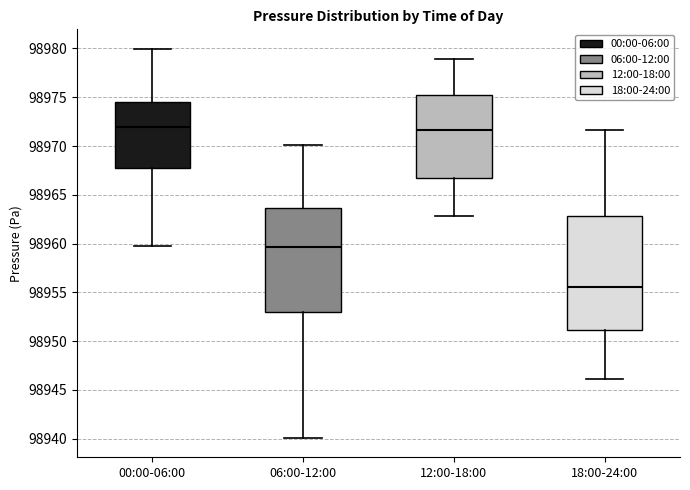

Comparing the boxes themselves (not the whiskers), which one is the tallest?

18:00-24:00